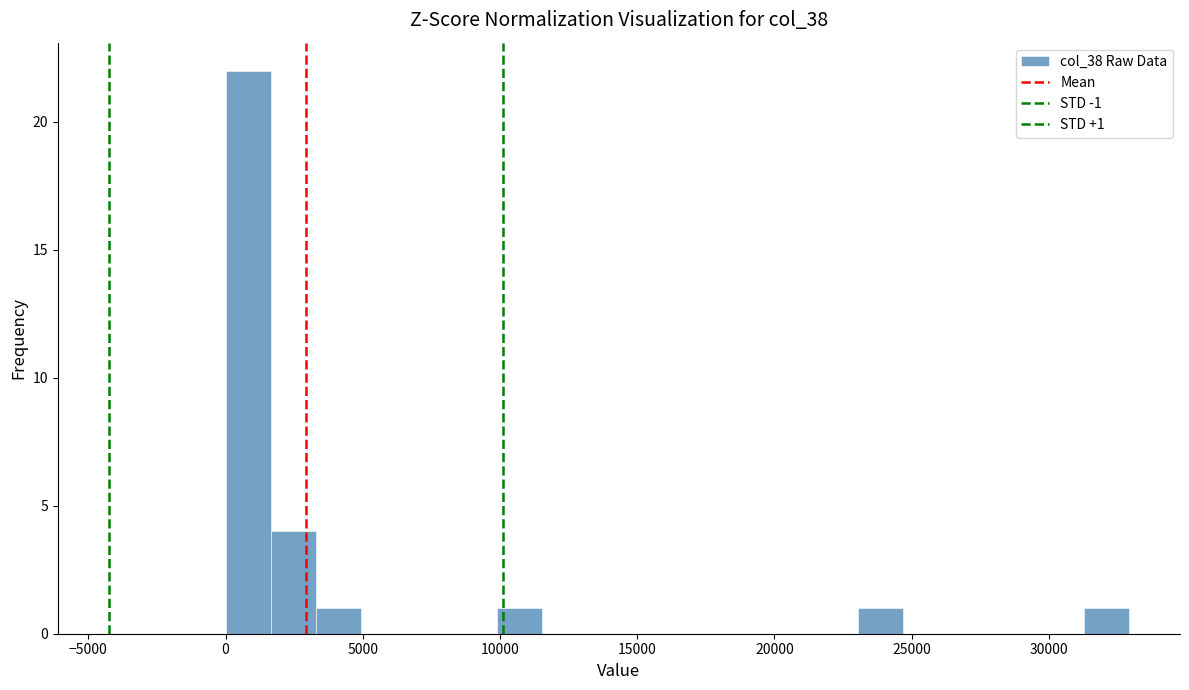

Read against the x-axis, roughly where is the centre of the tallest bar?

1000